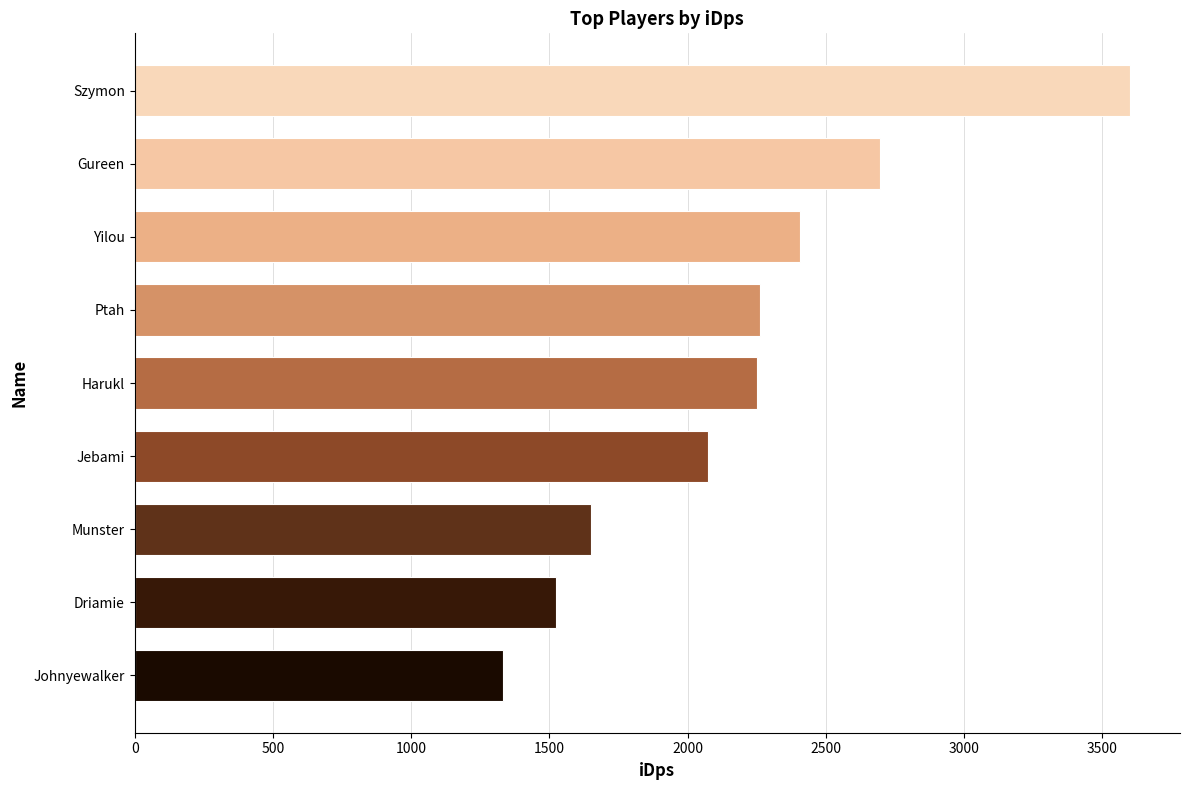

Which label corresponds to the largest value in the chart?

Szymon